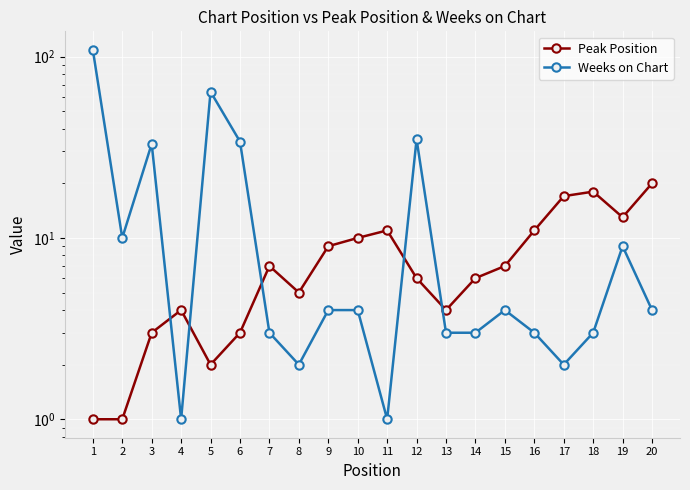

Reading left to right, what are all the values shown in this chart?

Peak Position: 1=1	2=1	3=3	4=4	5=2	6=3	7=7	8=5	9=9	10=10	11=11	12=6	13=4	14=6	15=7	16=11	17=17	18=18	19=13	20=20
Weeks on Chart: 1=109	2=10	3=33	4=1	5=64	6=34	7=3	8=2	9=4	10=4	11=1	12=35	13=3	14=3	15=4	16=3	17=2	18=3	19=9	20=4